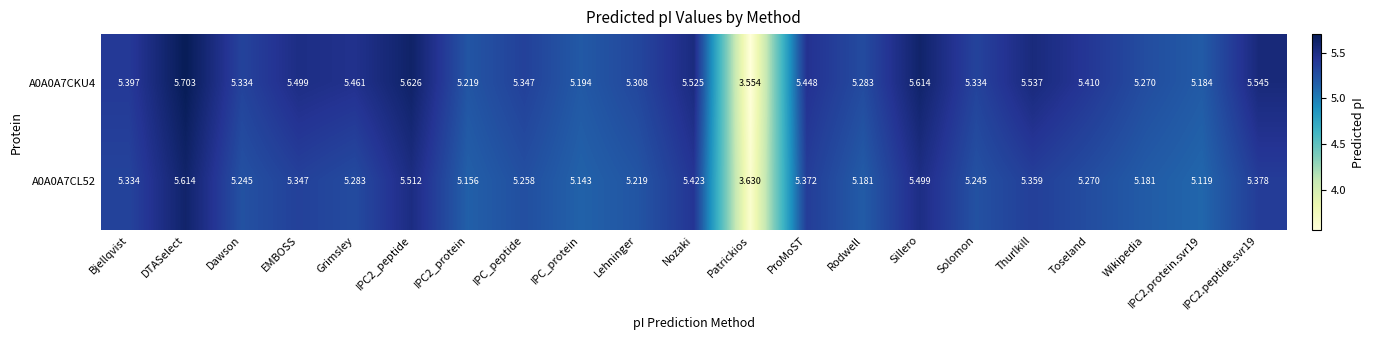

Which category has the highest value in the A0A0A7CKU4 series?

DTASelect